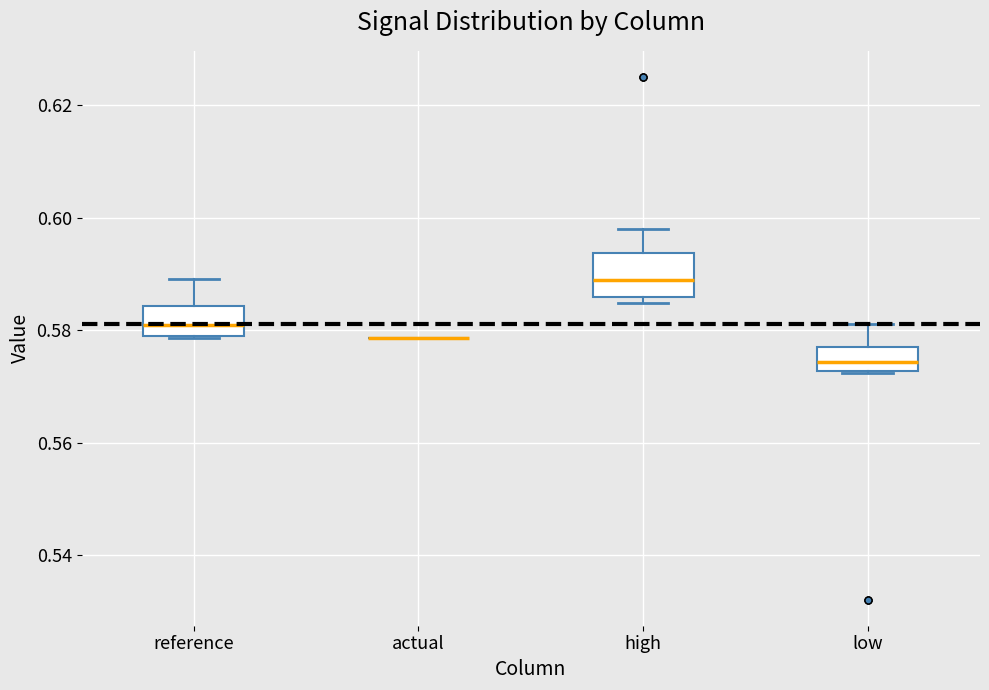

Reading left to right, transcribe this box plot: for each box, give where its median line is, the range the box spans, and where its two whiskers end, as read against the y-axis. The values are not printed on the chart, so give them approximately, as read against the axis.

reference: median 0.580 (inside the box), box 0.580 to 0.584, whiskers 0.578 to 0.590
actual: box collapsed to a line at 0.578, whiskers 0.578 to 0.578
high: median 0.588, box 0.586 to 0.594, whiskers 0.584 to 0.598
low: median 0.574, box 0.572 to 0.576, whiskers 0.572 to 0.580